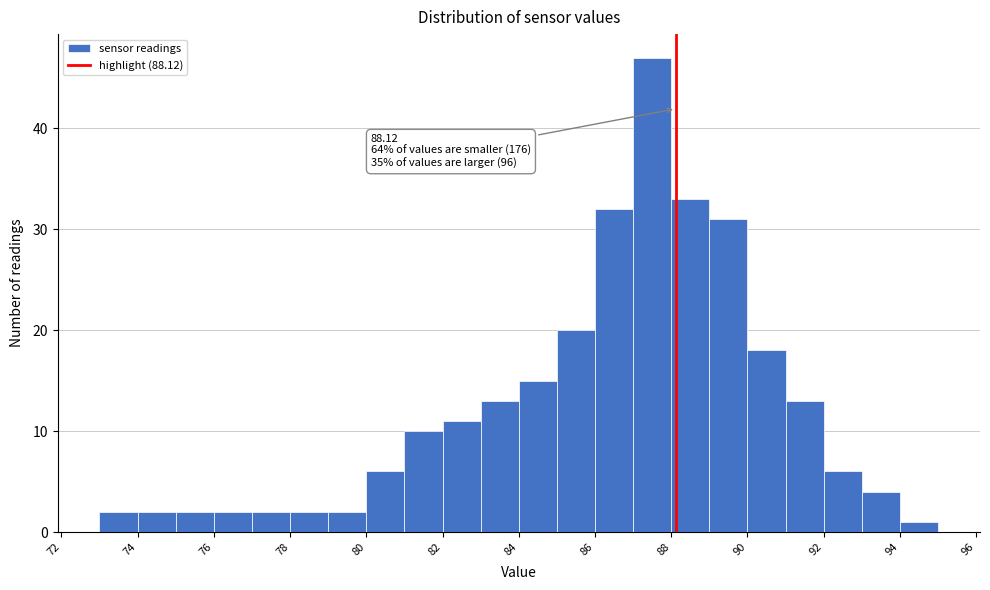

Over which range of the x-axis is the bar tallest?

87 to 88